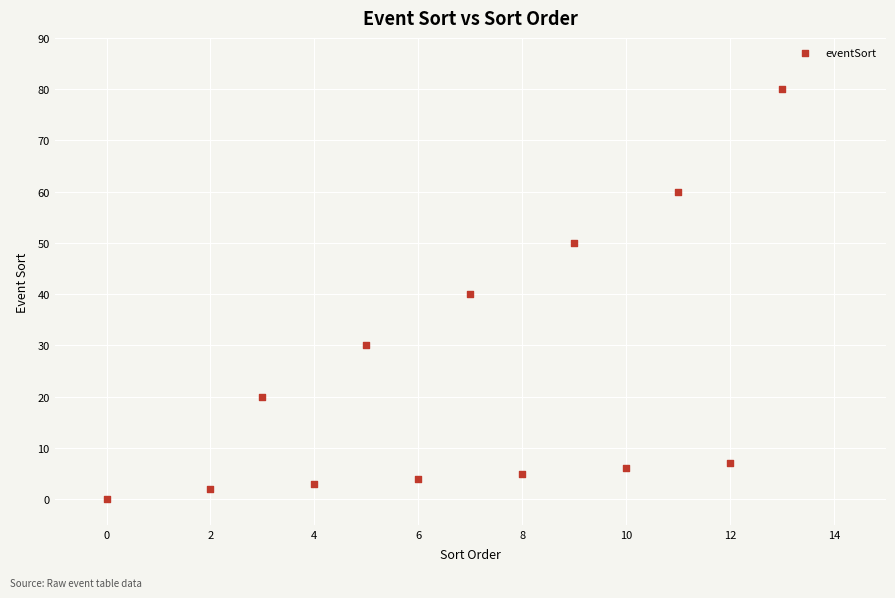

What is the range of Y values (max minus min)?

80